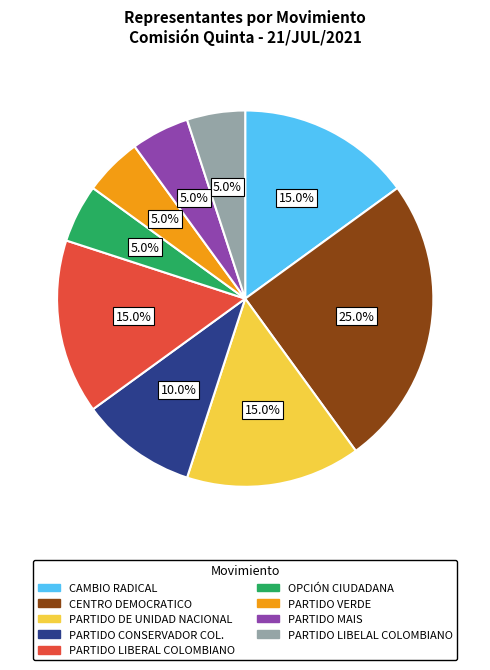

What is the total percentage of PARTIDO MAIS and PARTIDO DE UNIDAD NACIONAL?

20.0%